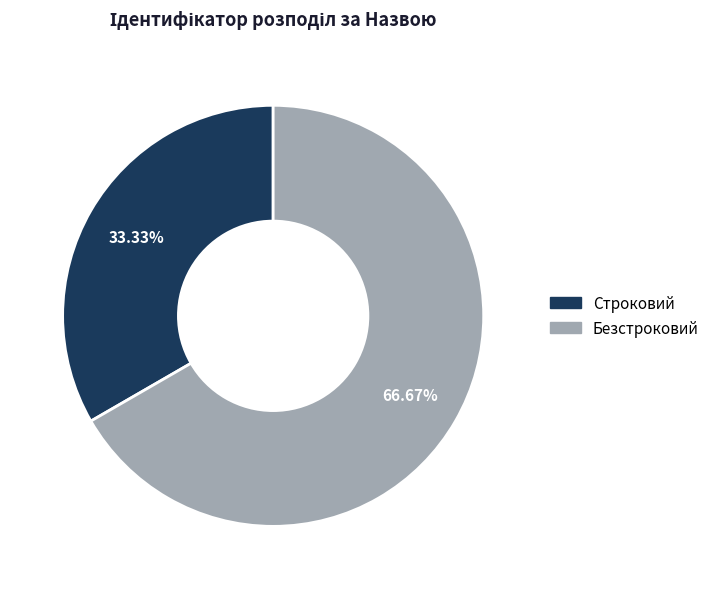

To the nearest percent, what is the average slice percentage?

50%